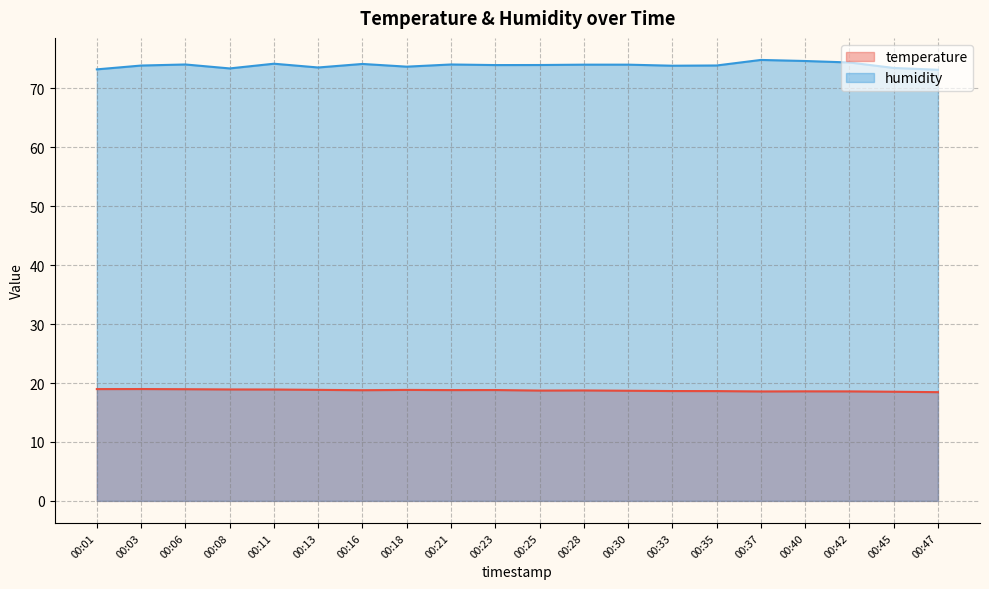

Reading left to right, extract all data points from this chart.

temperature: 00:01=19.0	00:03=19.0	00:06=18.9	00:08=18.9	00:11=18.9	00:13=18.8	00:16=18.8	00:18=18.8	00:21=18.8	00:23=18.8	00:25=18.7	00:28=18.7	00:30=18.7	00:33=18.6	00:35=18.6	00:37=18.6	00:40=18.6	00:42=18.6	00:45=18.5	00:47=18.4
humidity: 00:01=73.2	00:03=73.9	00:06=74.0	00:08=73.4	00:11=74.2	00:13=73.5	00:16=74.1	00:18=73.7	00:21=74.0	00:23=74.0	00:25=74.0	00:28=74.0	00:30=74.0	00:33=73.8	00:35=73.9	00:37=74.8	00:40=74.6	00:42=74.4	00:45=73.5	00:47=73.2